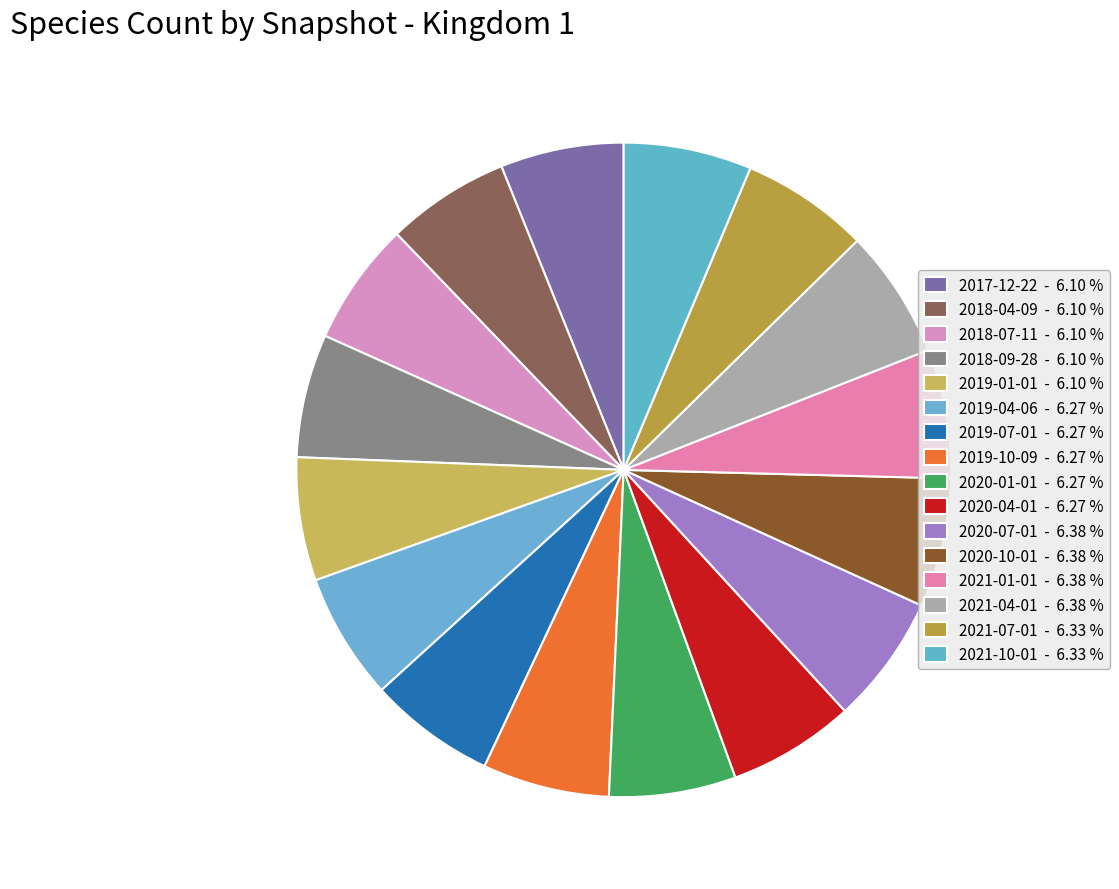

To the nearest percent, what percentage of the pie is 2018-07-11?

6%